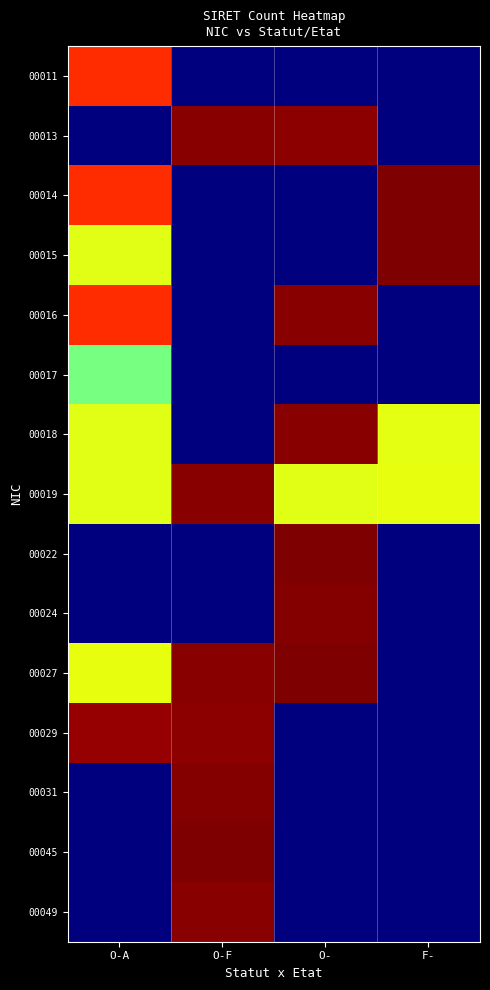

What is the difference between the highest and lowest values at O-F?

13.6